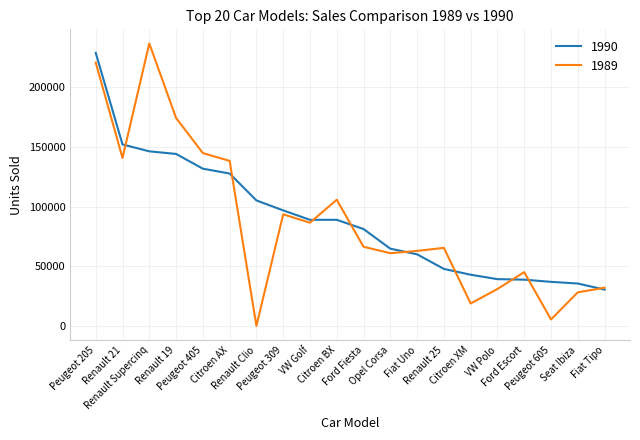

At which category does the chart reach its minimum across all series?

Renault Clio